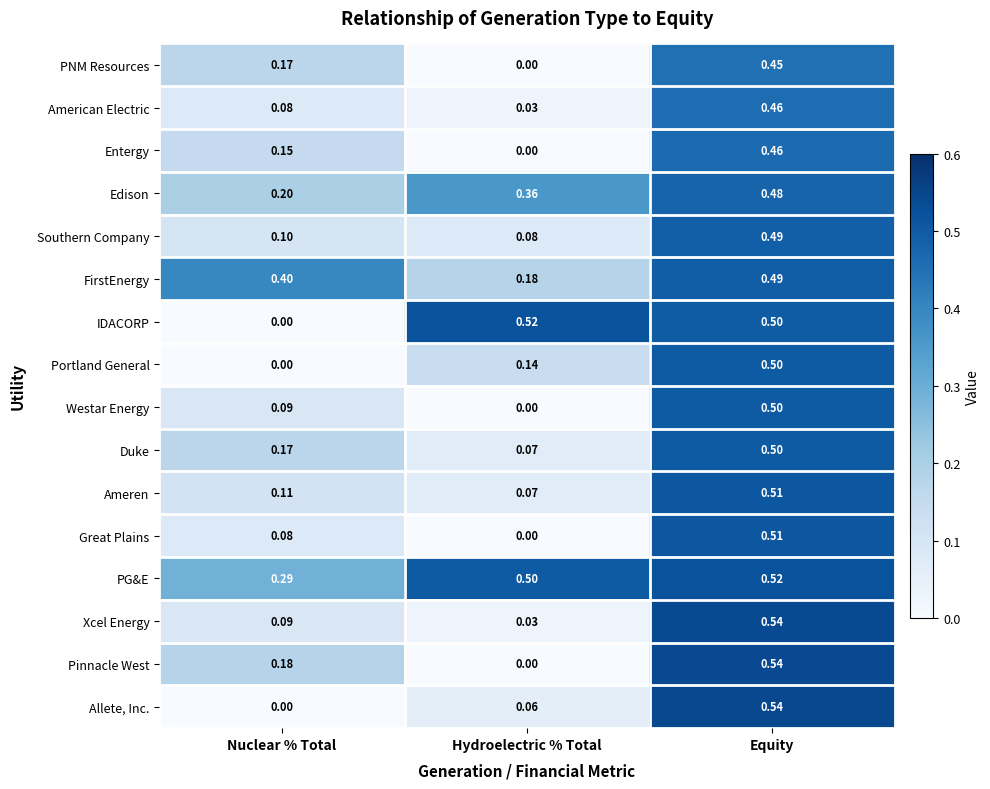

Which series has the largest total across all categories?

PG&E